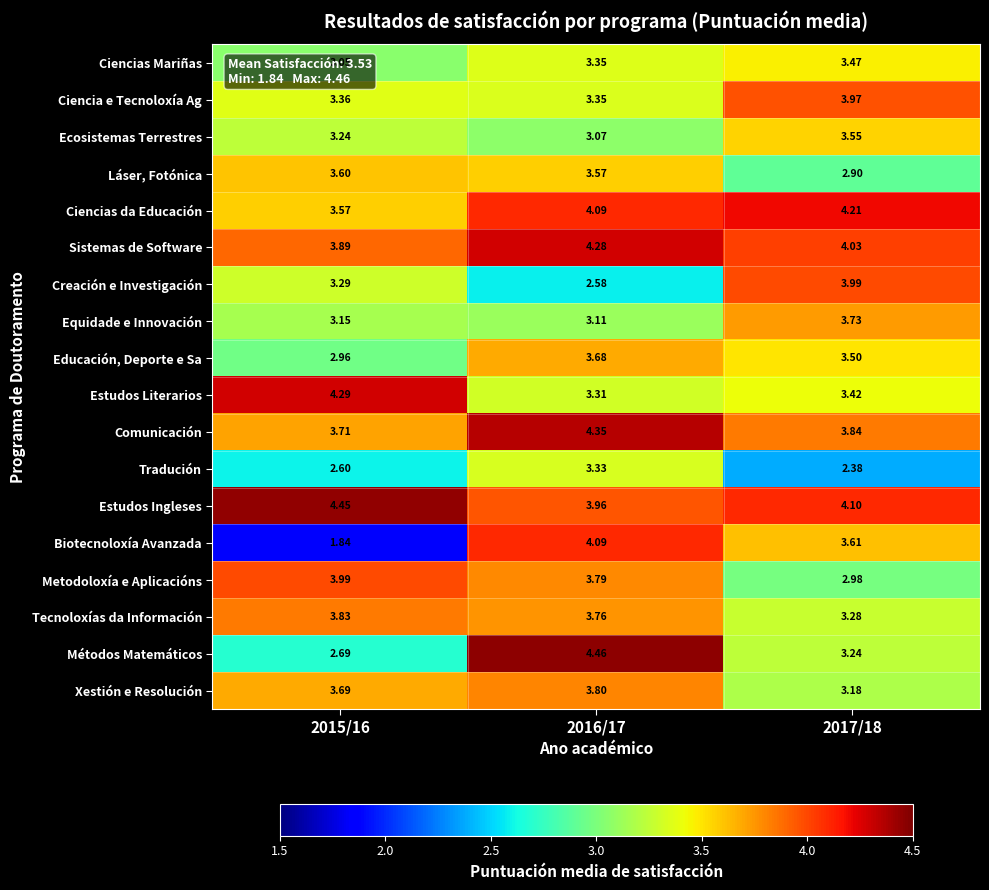

Rank the series at 2017/18 from highest to lowest value.

Ciencias da Educación, Estudos Ingleses, Sistemas de Software, Creación e Investigación, Ciencia e Tecnoloxía Ag, Comunicación, Equidade e Innovación, Biotecnoloxía Avanzada, Ecosistemas Terrestres, Educación, Deporte e Sa, Ciencias Mariñas, Estudos Literarios, Tecnoloxías da Información, Métodos Matemáticos, Xestión e Resolución, Metodoloxía e Aplicacións, Láser, Fotónica, Tradución